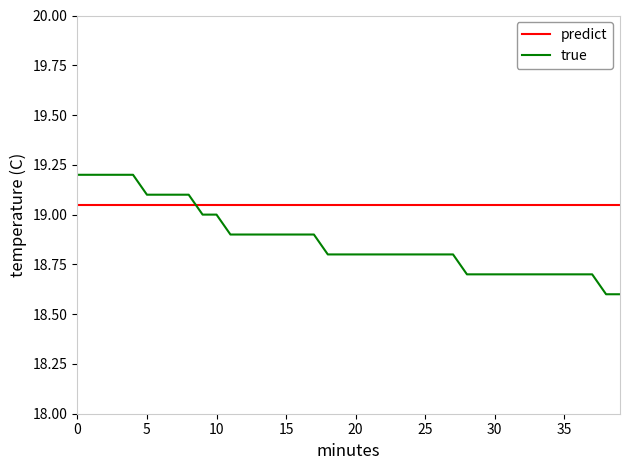

Which series has the largest total across all categories?

predict